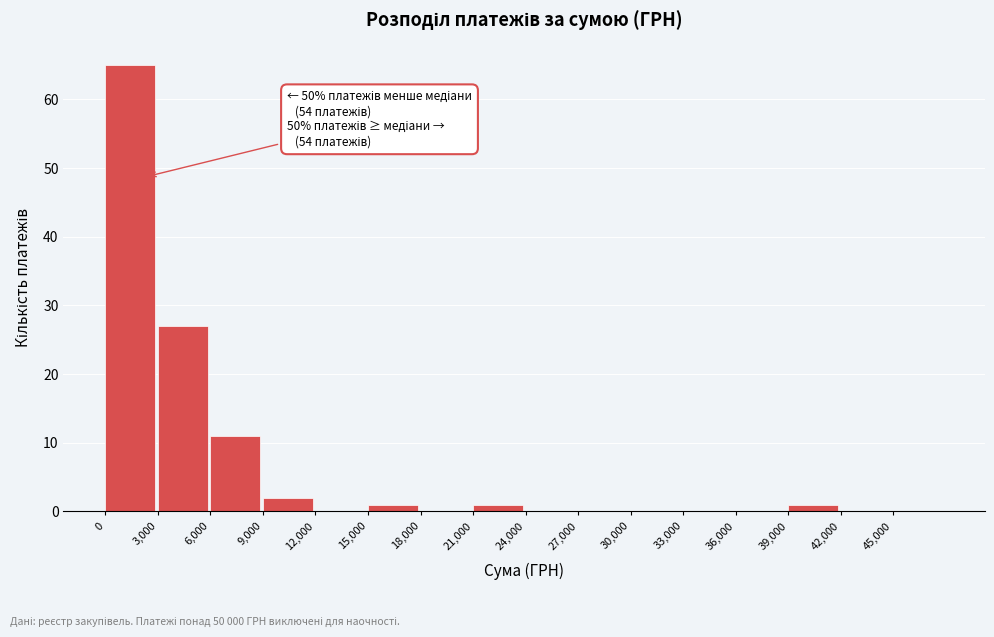

Which range on the x-axis has the tallest bar?

0 to 3000